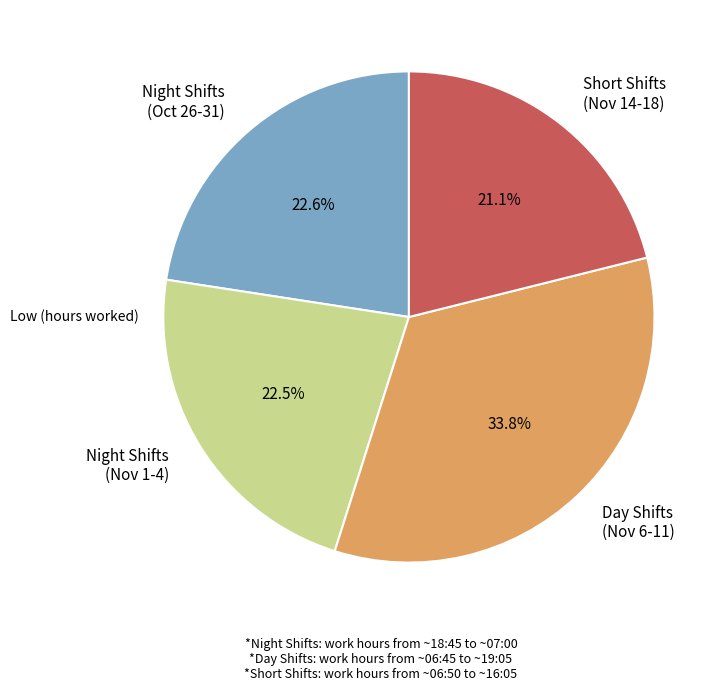

What percentage is NOT represented by Day Shifts (Nov 6-11)?

66.2%